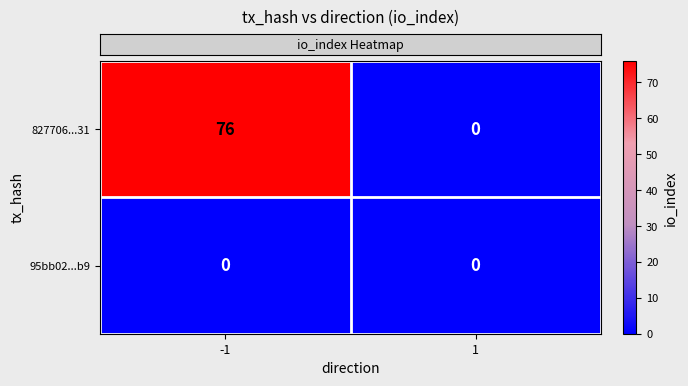

What is the difference between the 827706...31 values at -1 and 1?

76